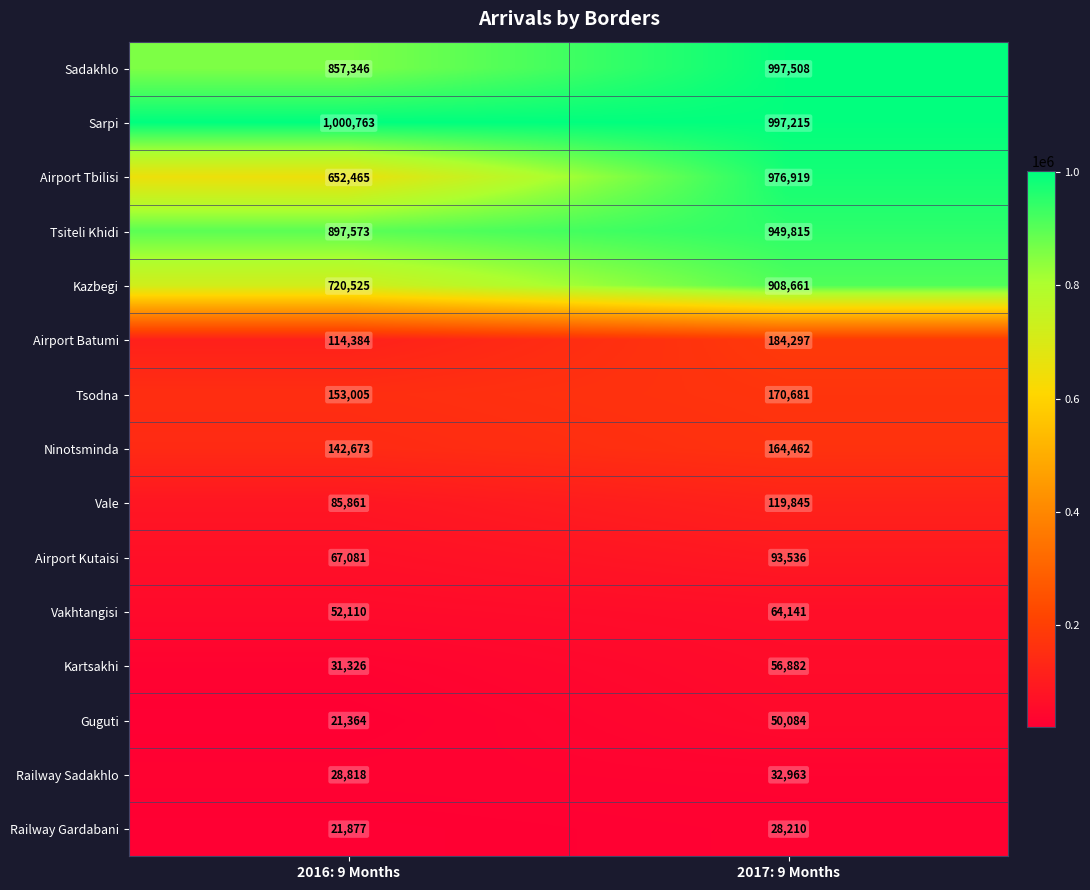

Which category has the lowest value across all series?

2016: 9 Months